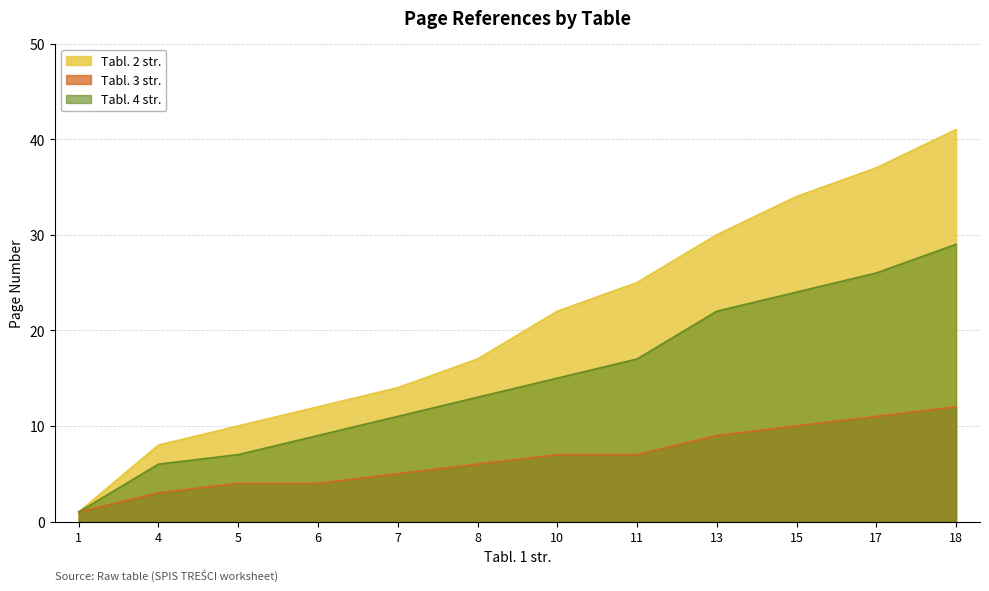

Where does the Tabl. 4 str. series first go above 15?

11